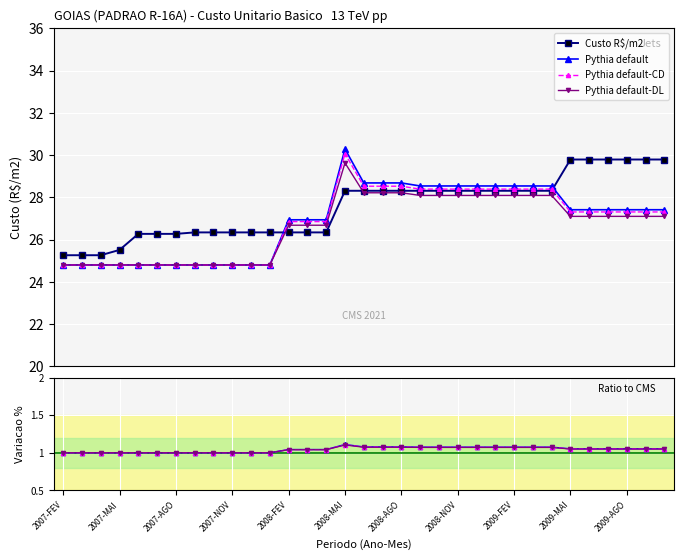

How many lines are shown in the chart?

4